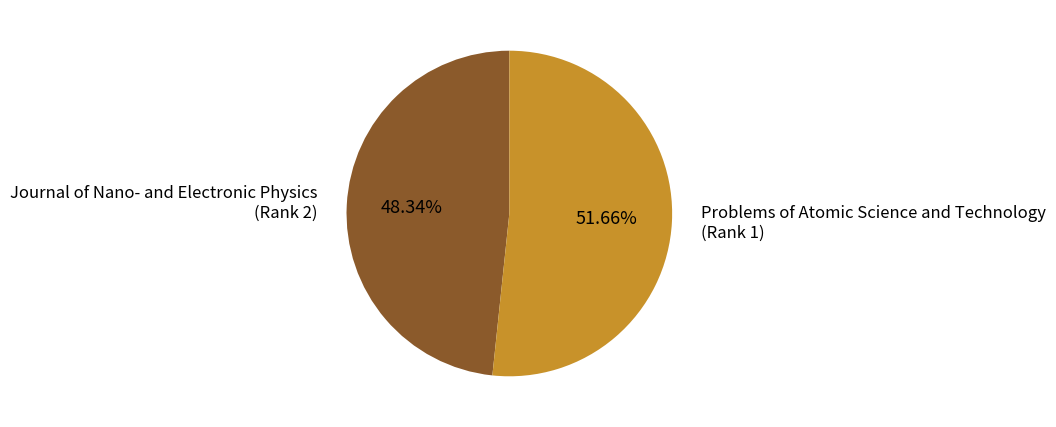

Which has a higher value, Problems of Atomic Science and Technology (Rank 1) or Journal of Nano- and Electronic Physics (Rank 2)?

Problems of Atomic Science and Technology (Rank 1)